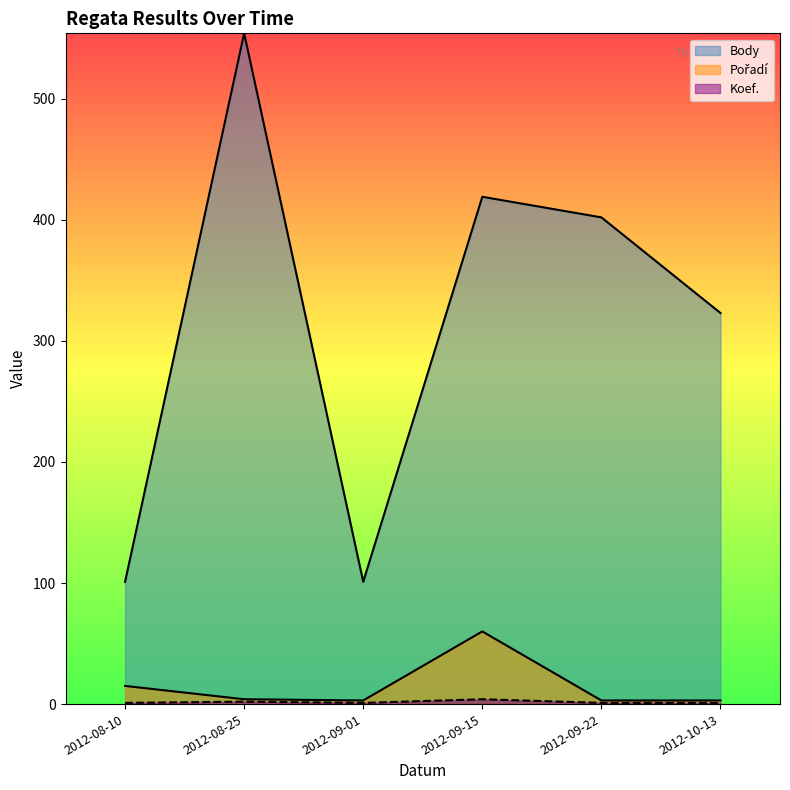

At which label does Pořadí first exceed 4?

2012-08-10